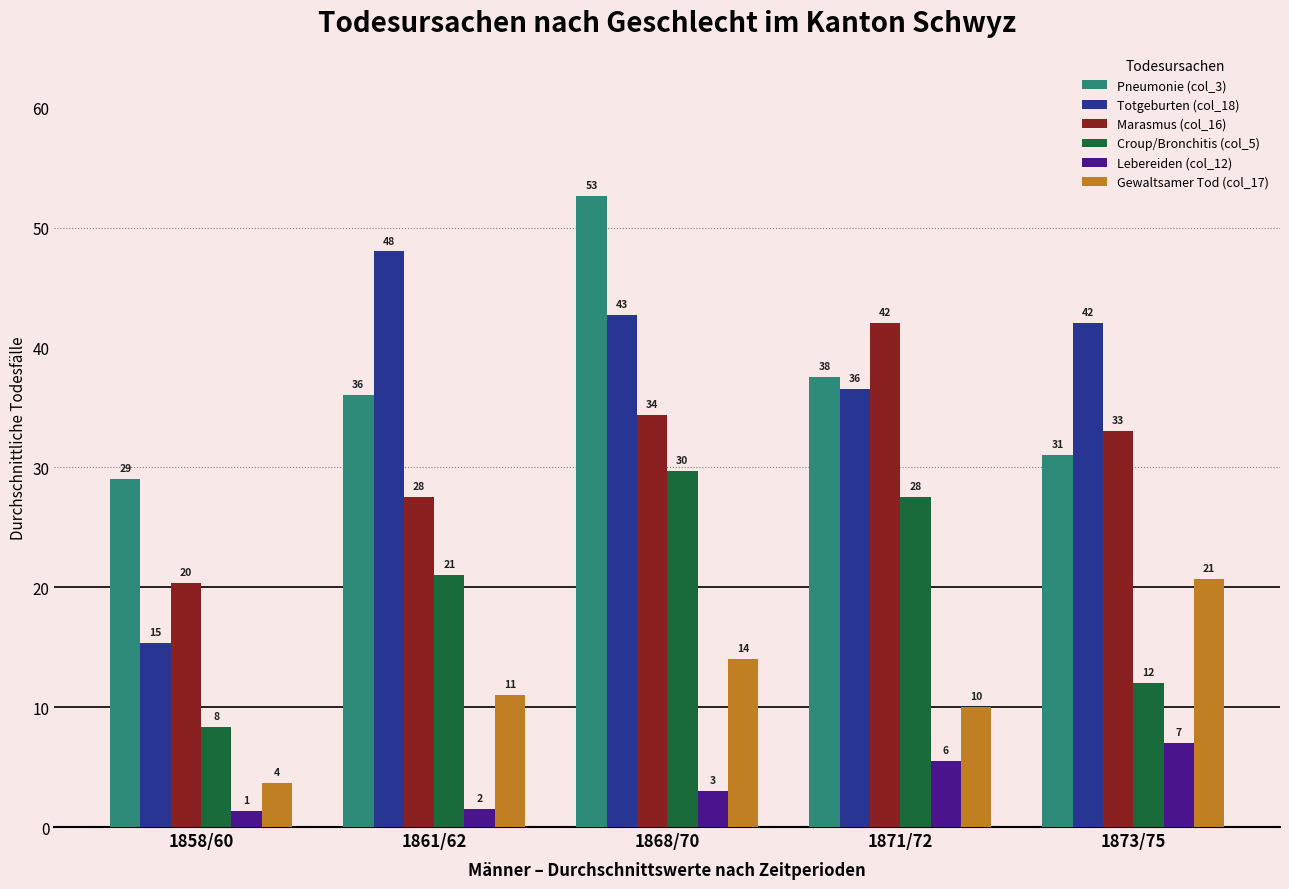

True or false: Gewaltsamer Tod (col_17) has a value of 14.0 at 1868/70.

True